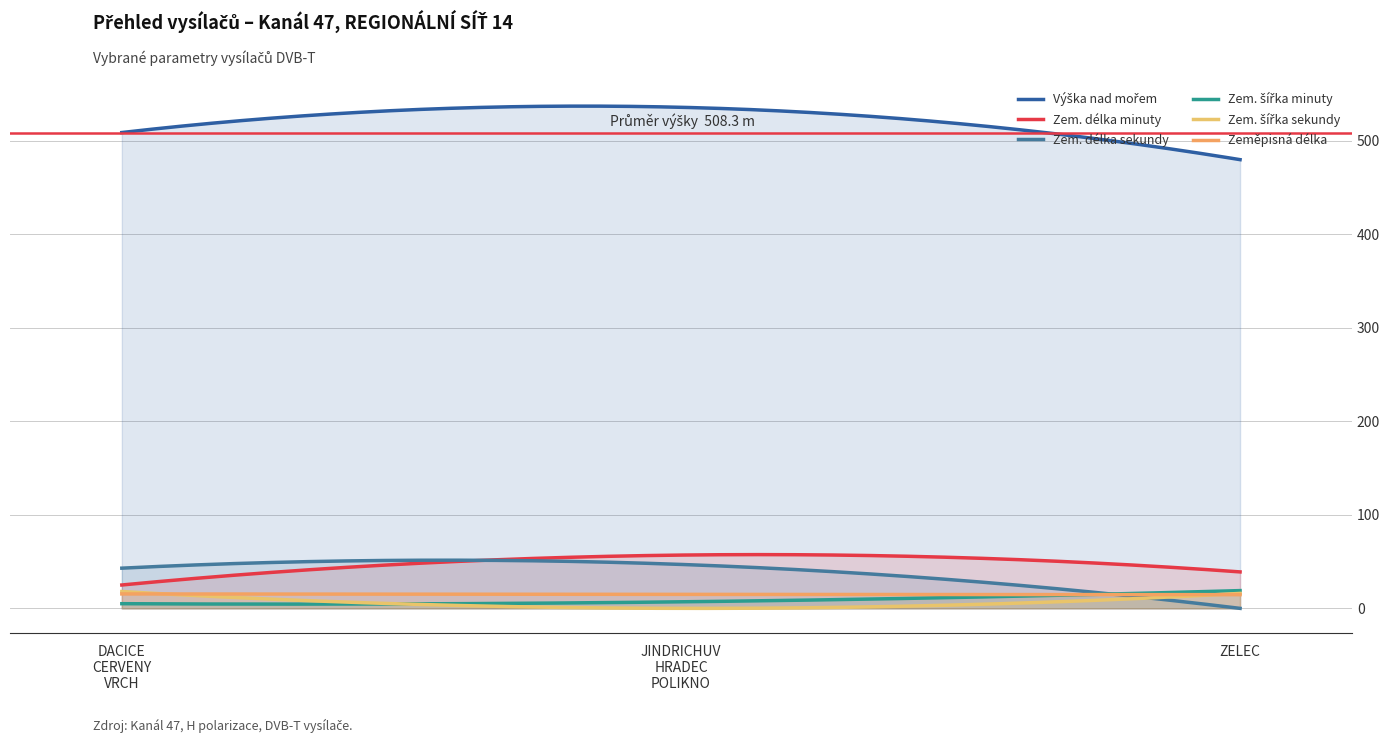

What is the difference between the highest and lowest values at ZELEC?

480.0